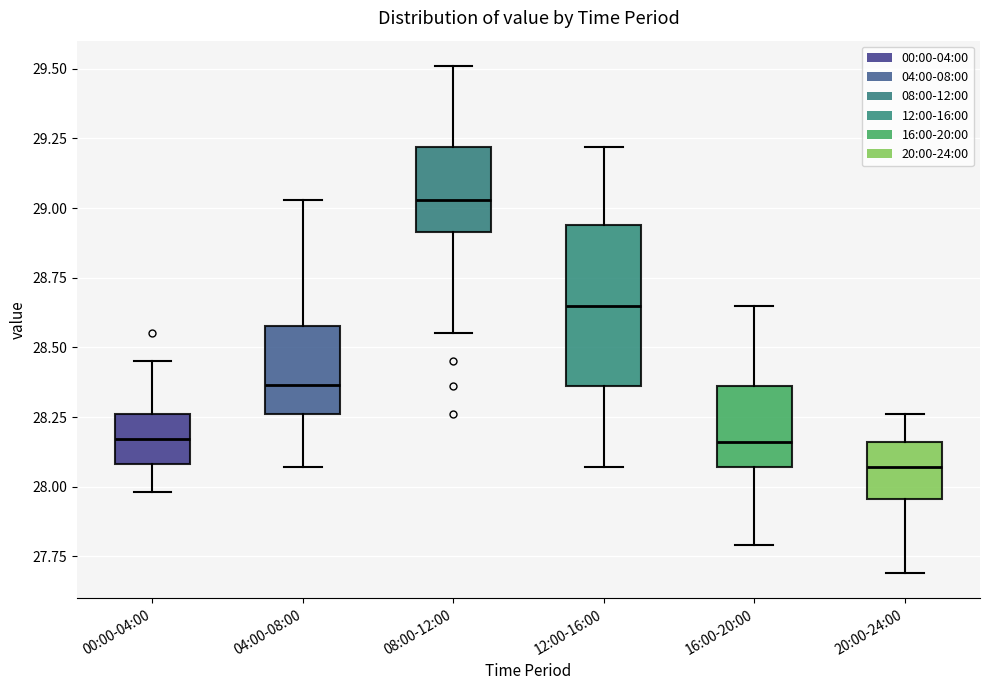

Reading left to right, read every box against the y-axis: the position of its median line, the range the box covers, and the ends of its whiskers. The values are not printed on the chart, so give them approximately, as read against the axis.

00:00-04:00: median 28.15, box 28.10 to 28.25, whiskers 28.00 to 28.45
04:00-08:00: median 28.35, box 28.25 to 28.60, whiskers 28.05 to 29.05
08:00-12:00: median 29.05, box 28.90 to 29.20, whiskers 28.55 to 29.50
12:00-16:00: median 28.65, box 28.35 to 28.95, whiskers 28.05 to 29.20
16:00-20:00: median 28.15, box 28.05 to 28.35, whiskers 27.80 to 28.65
20:00-24:00: median 28.05, box 27.95 to 28.15, whiskers 27.70 to 28.25